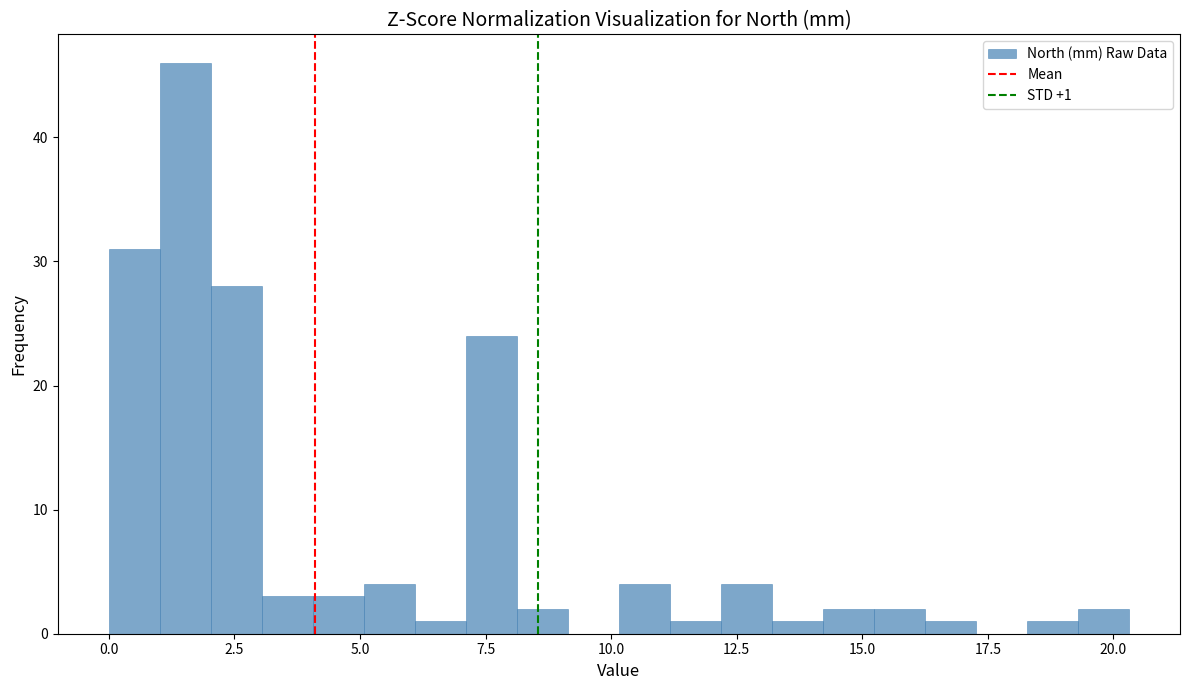

Read against the x-axis, roughly where is the centre of the tallest bar?

1.5